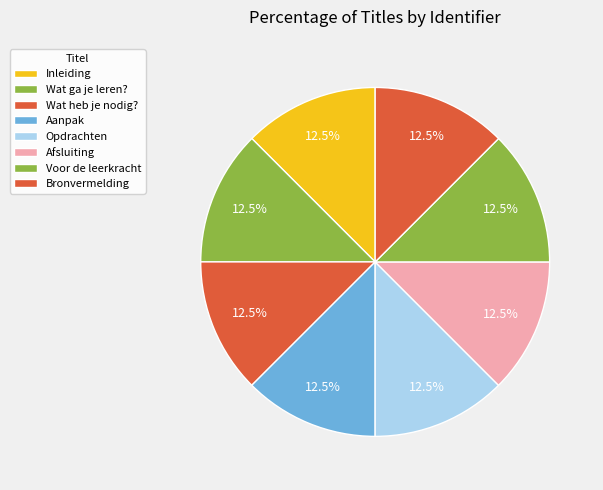

Rank the categories by value from lowest to highest.

Inleiding, Wat ga je leren?, Wat heb je nodig?, Aanpak, Opdrachten, Afsluiting, Voor de leerkracht, Bronvermelding